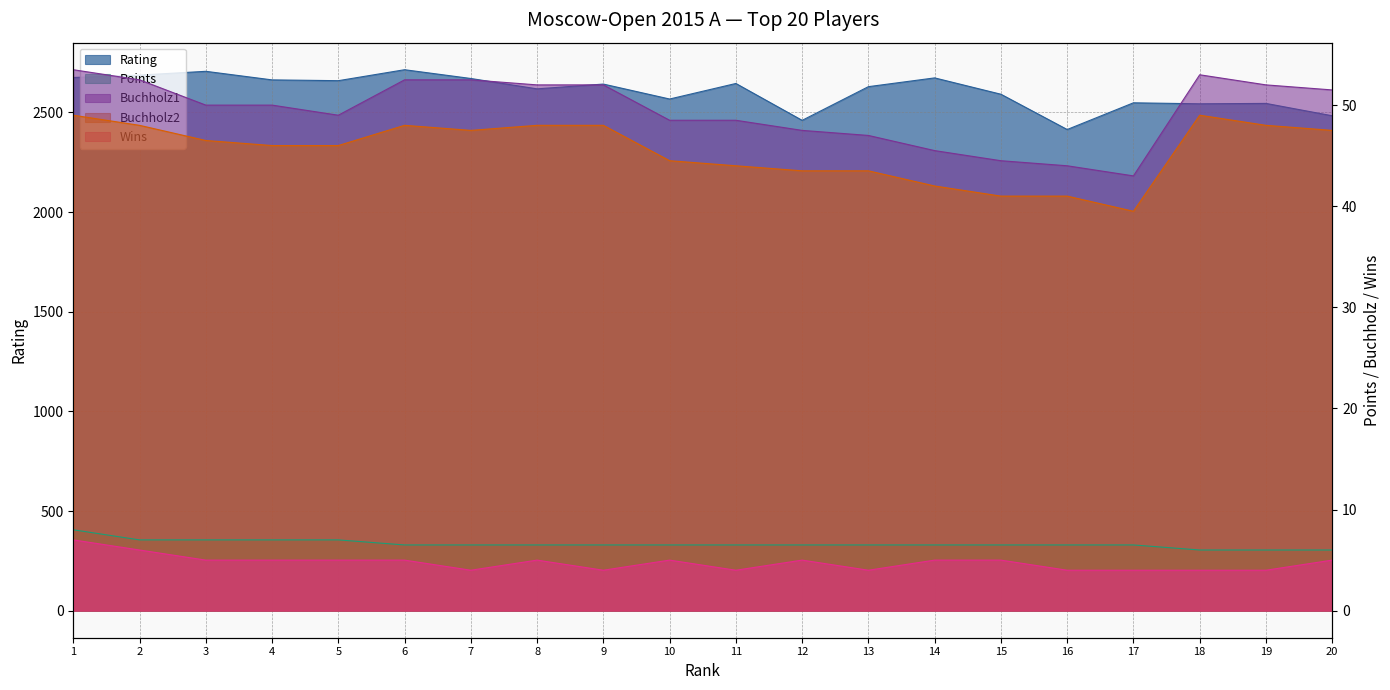

At 6, list the series in order from smallest to largest.

Wins, Points, Buchholz2, Buchholz1, Rating